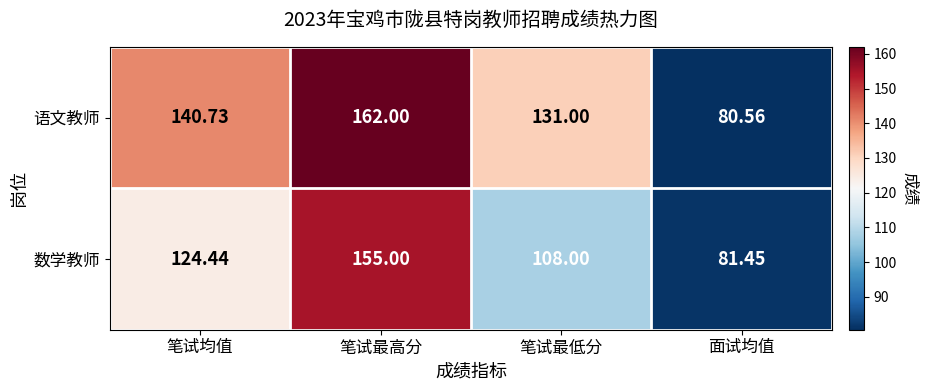

What is the total value across all series at 笔试均值?

265.2